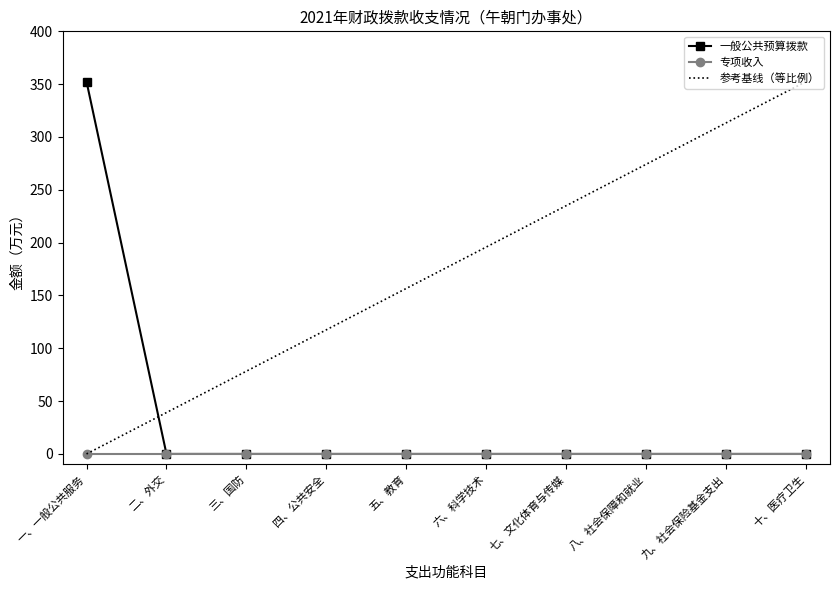

Between 五、教育 and 十、医疗卫生, which series saw the biggest shift?

参考基线（等比例）